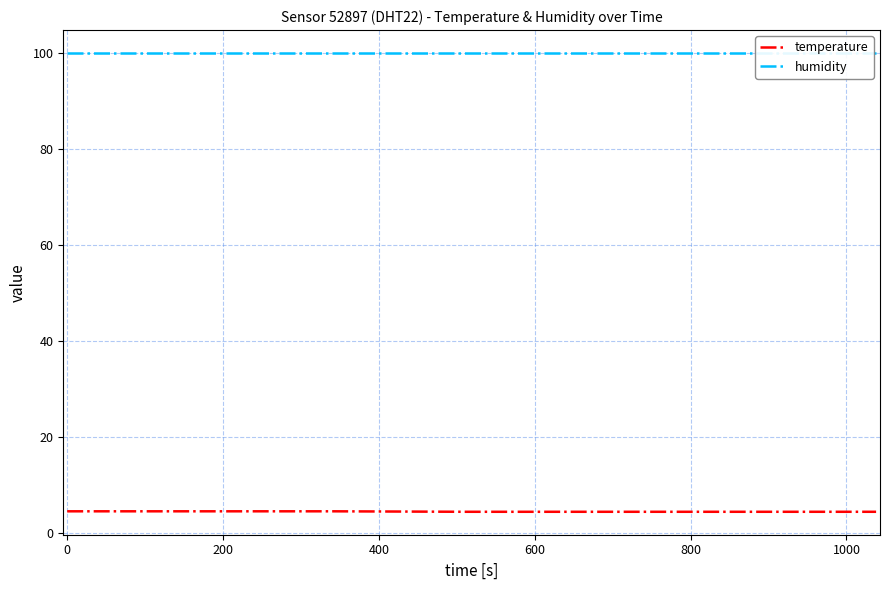

What is the minimum value for temperature?

4.4